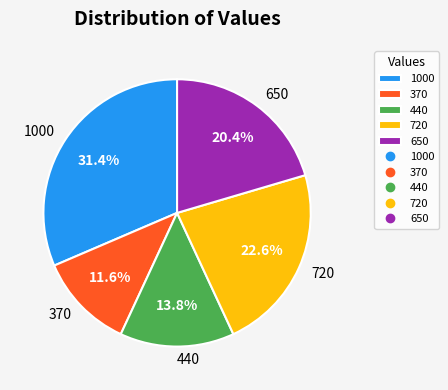

Combined, do 440 and 720 account for over 50%?

No